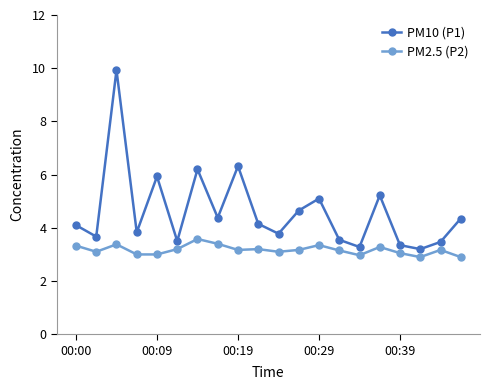

Count the number of categories in the chart.

20